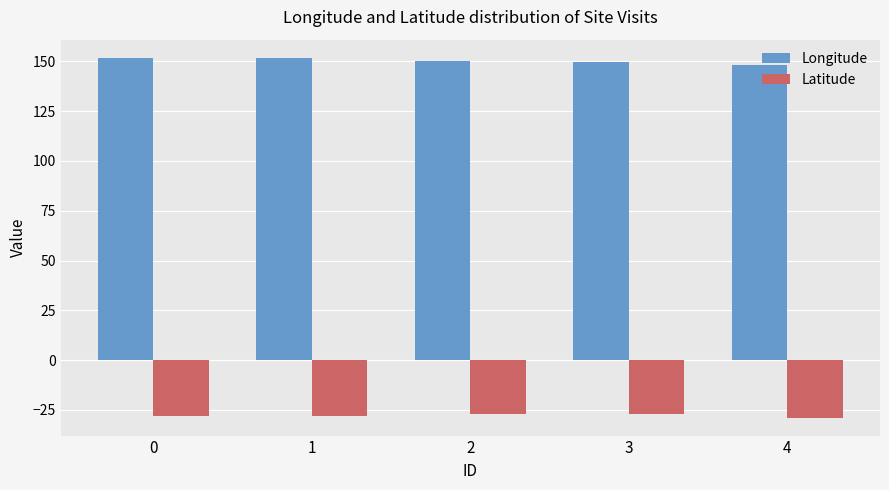

What is the approximate value of Latitude at 2?

-27.0